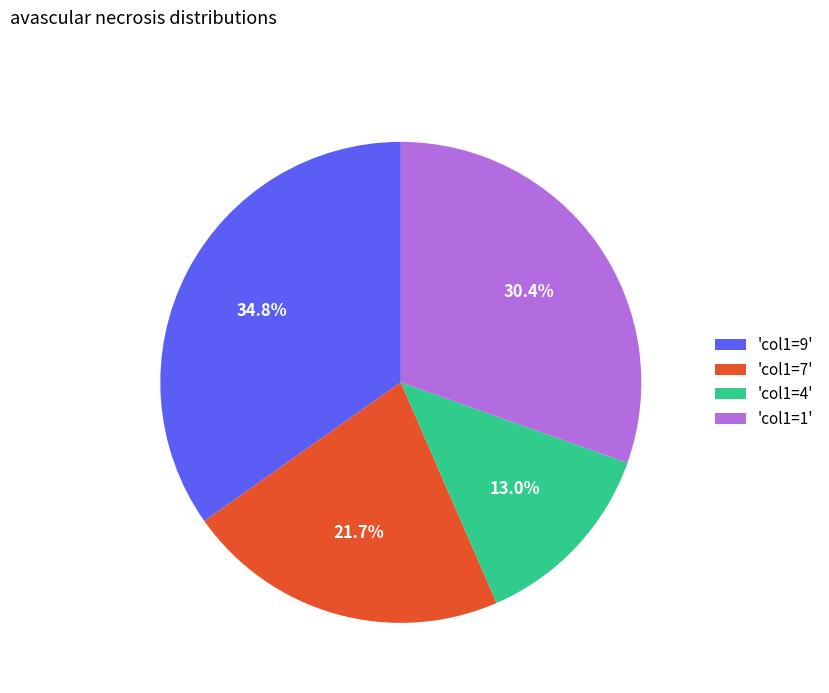

What is the ratio of the value at 'col1=7' to the value at 'col1=1'?

0.7